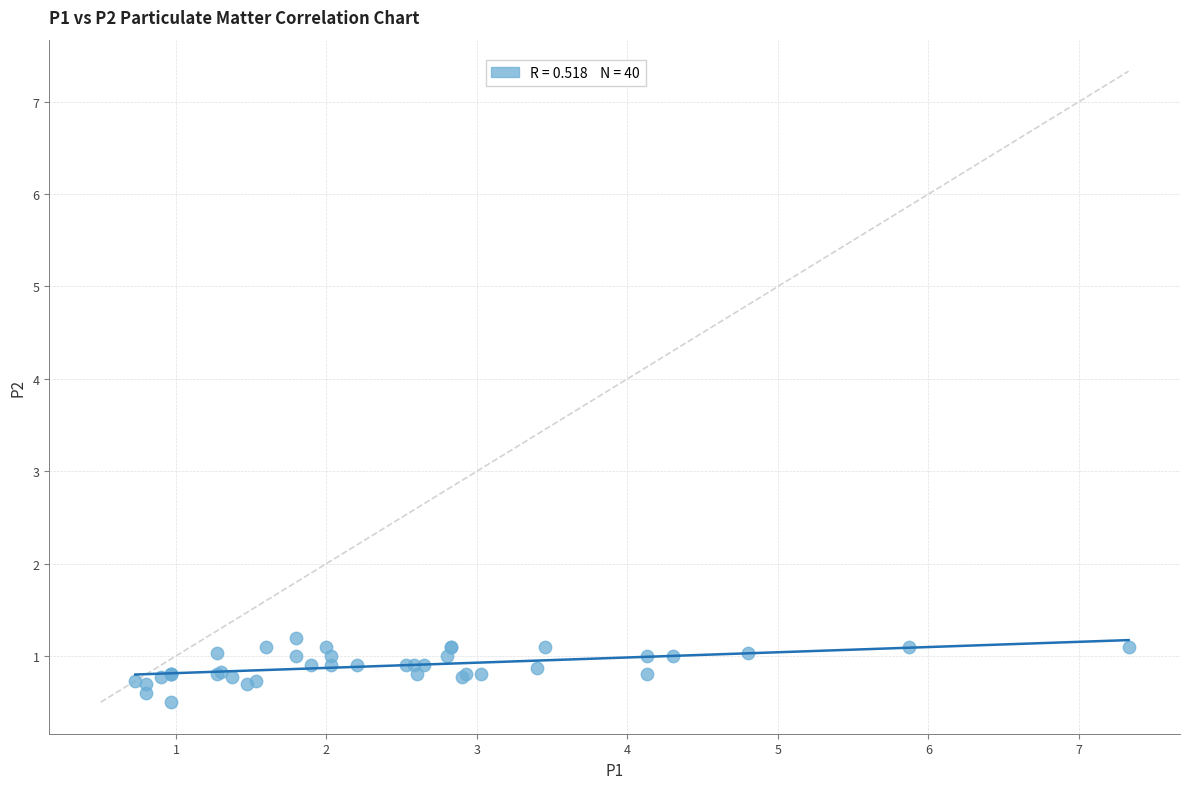

What Y value in the scatter plot is closest to 0?

0.5